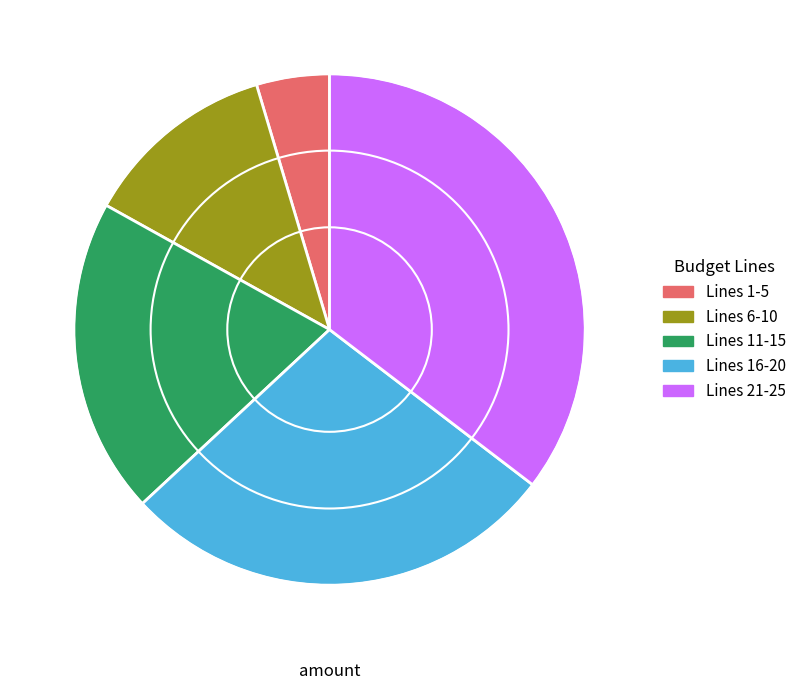

The Lines 21-25 slice represents 35% of the pie. True or false?

True